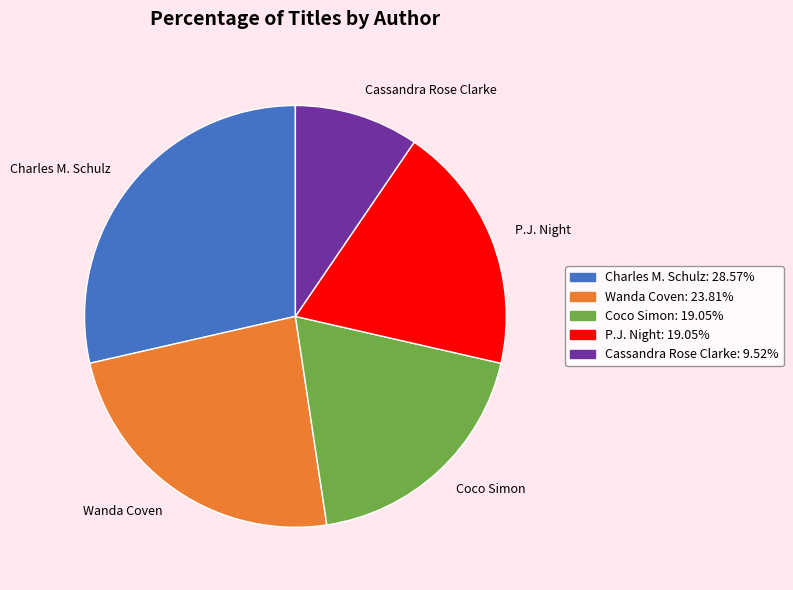

What is the largest slice in the pie chart?

Charles M. Schulz